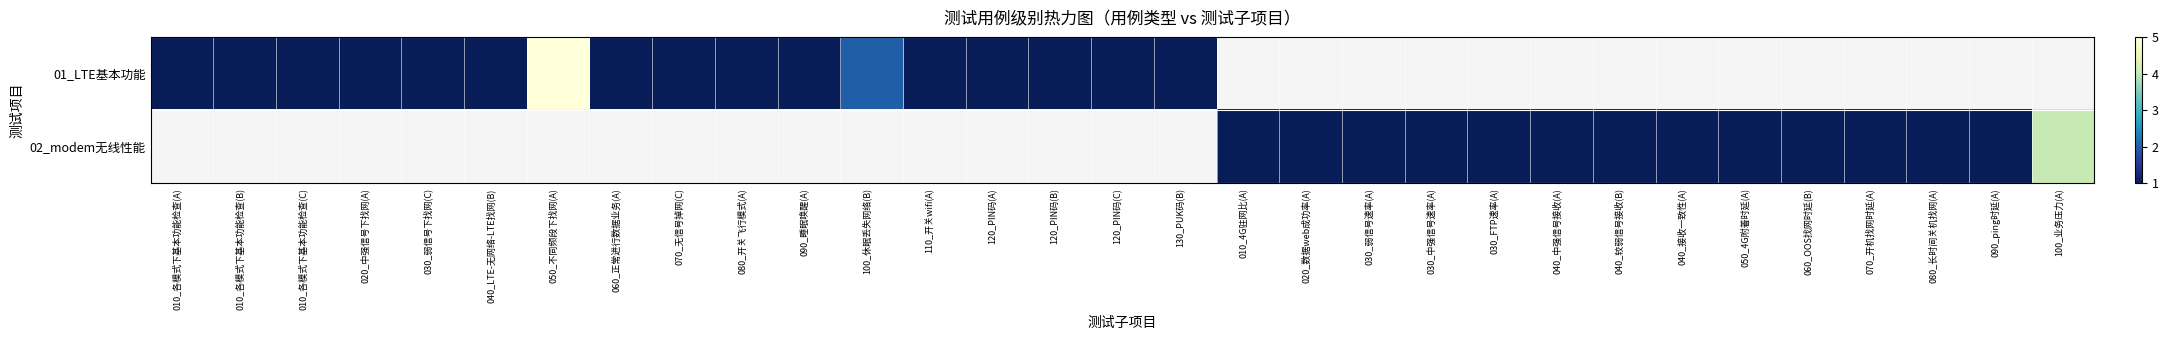

Is it true that 01_LTE基本功能 equals 1.0 at 080_开关飞行模式(A)?

True